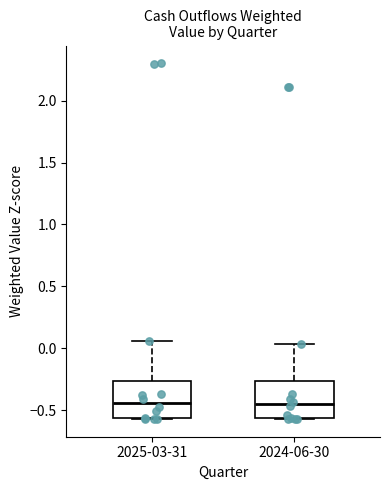

Where is the upper edge of the box for 2024-06-30 on the y-axis? The values are not printed on the chart, so give them approximately, as read against the axis.

-0.25